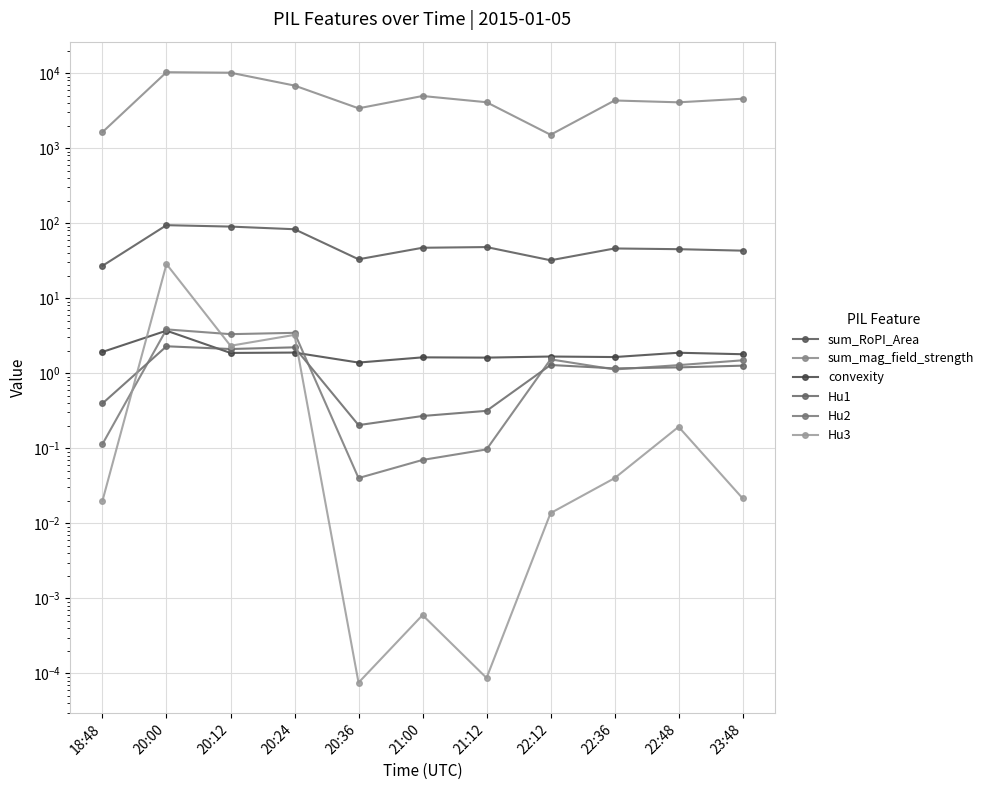

In Hu3, how many points are higher than both neighbors (excluding endpoints)?

4